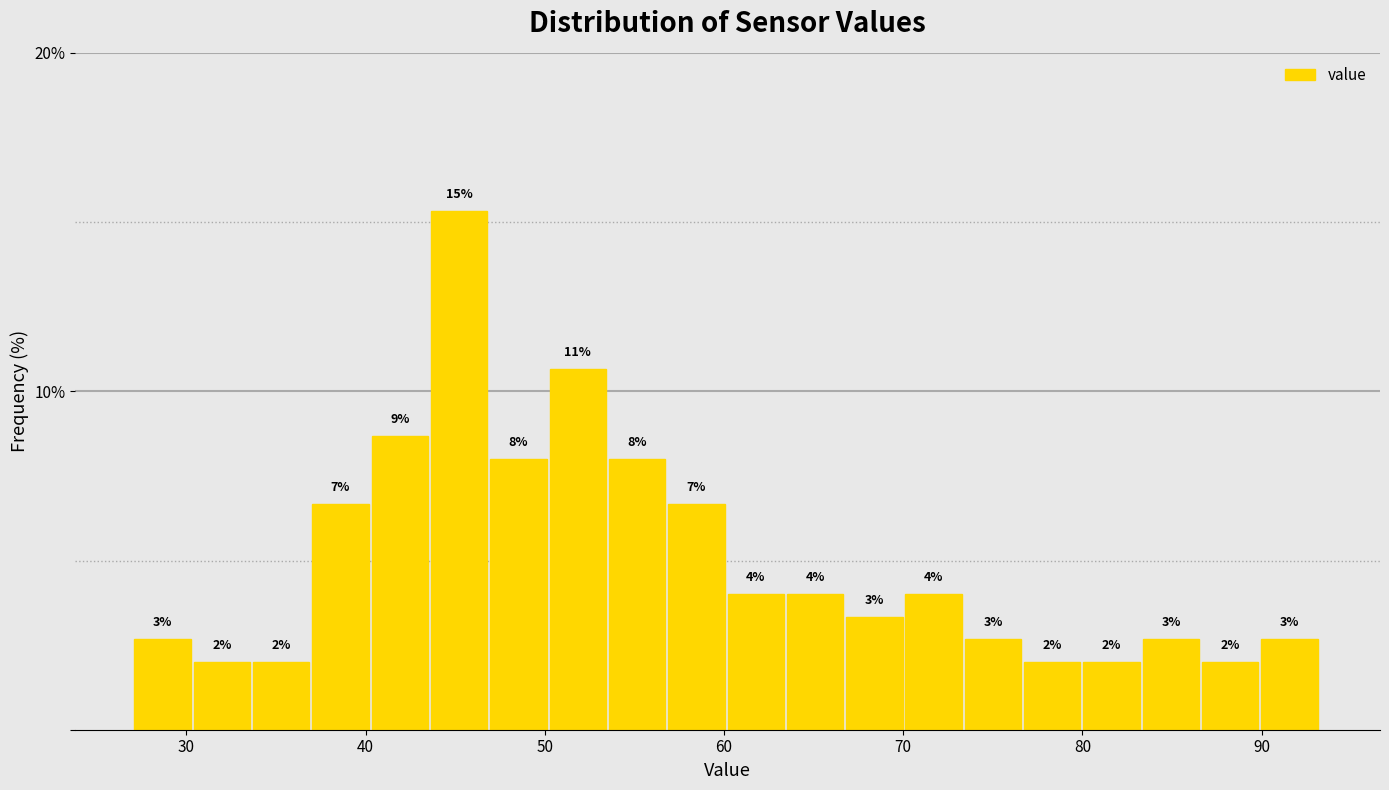

Read against the x-axis, roughly where is the centre of the tallest bar?

45